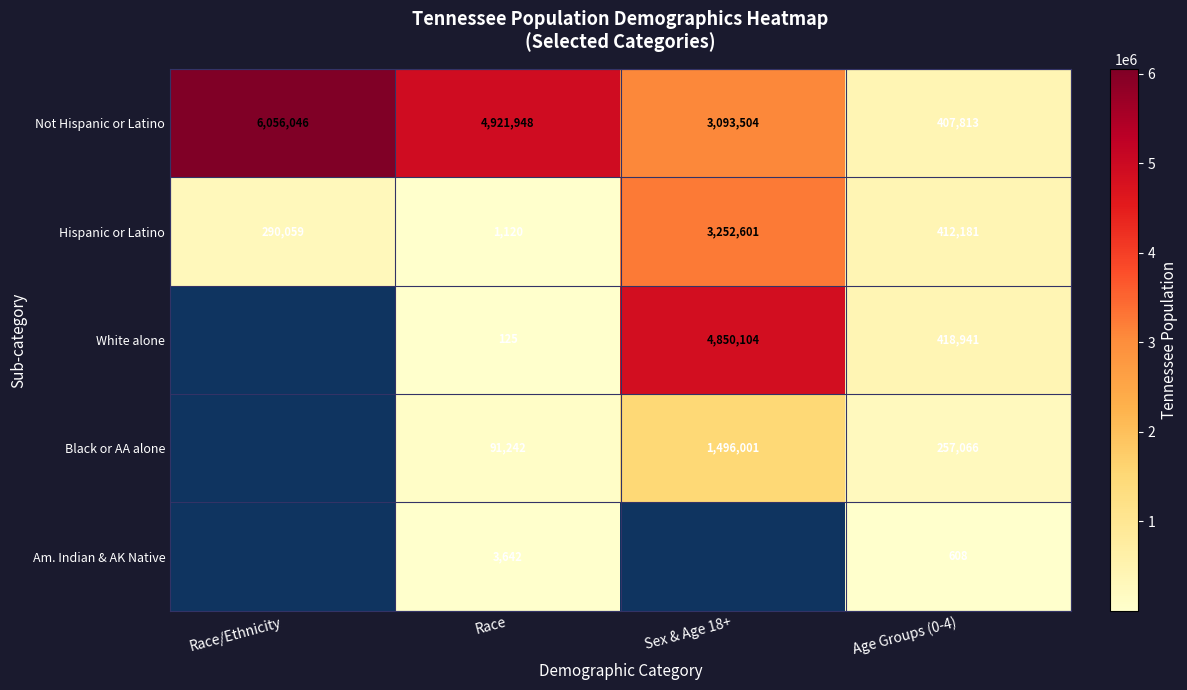

What is the maximum value shown in the chart?

6056046.0